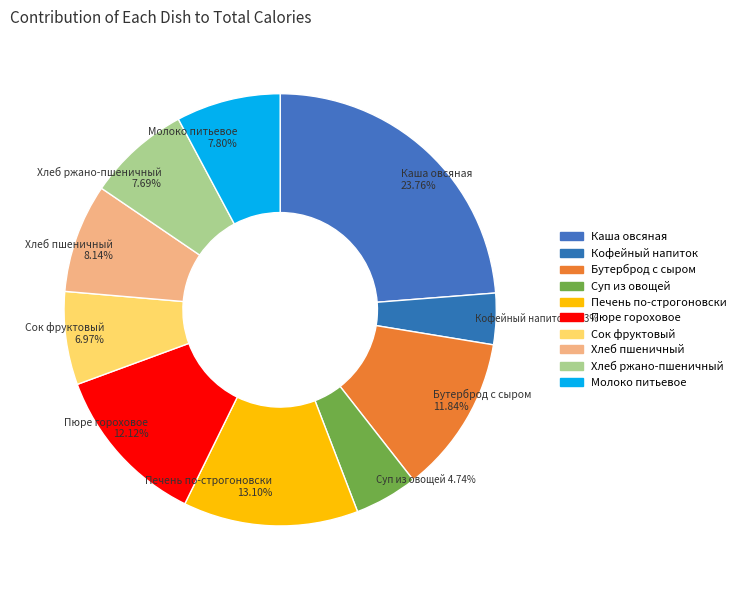

To the nearest percent, what is the difference between the largest and smallest slice percentages?

20%